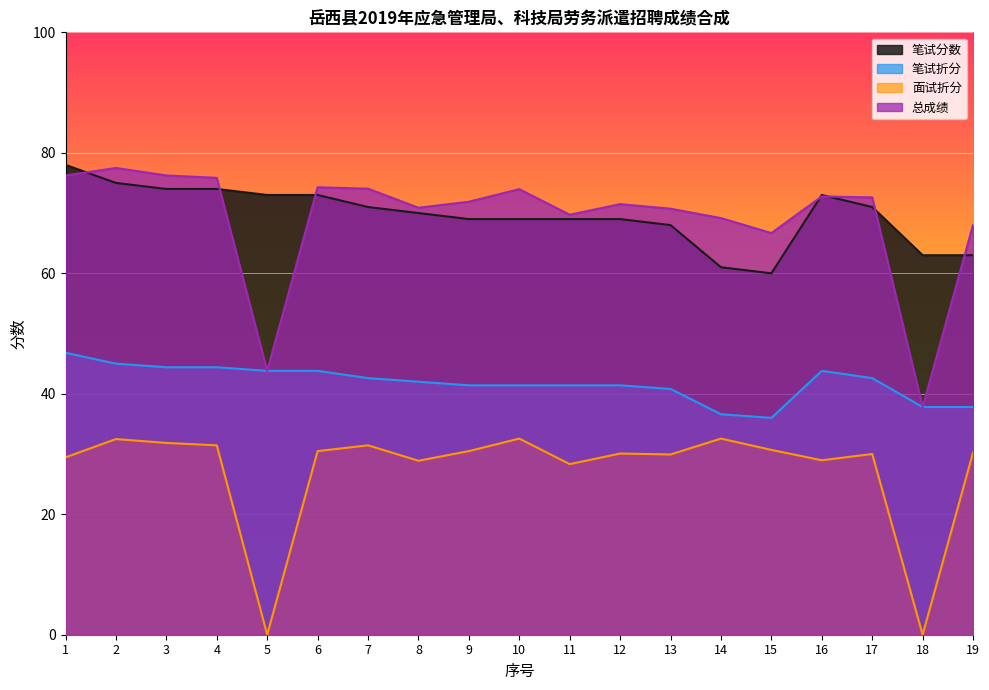

How many data points in 笔试分数 are above 70?

9